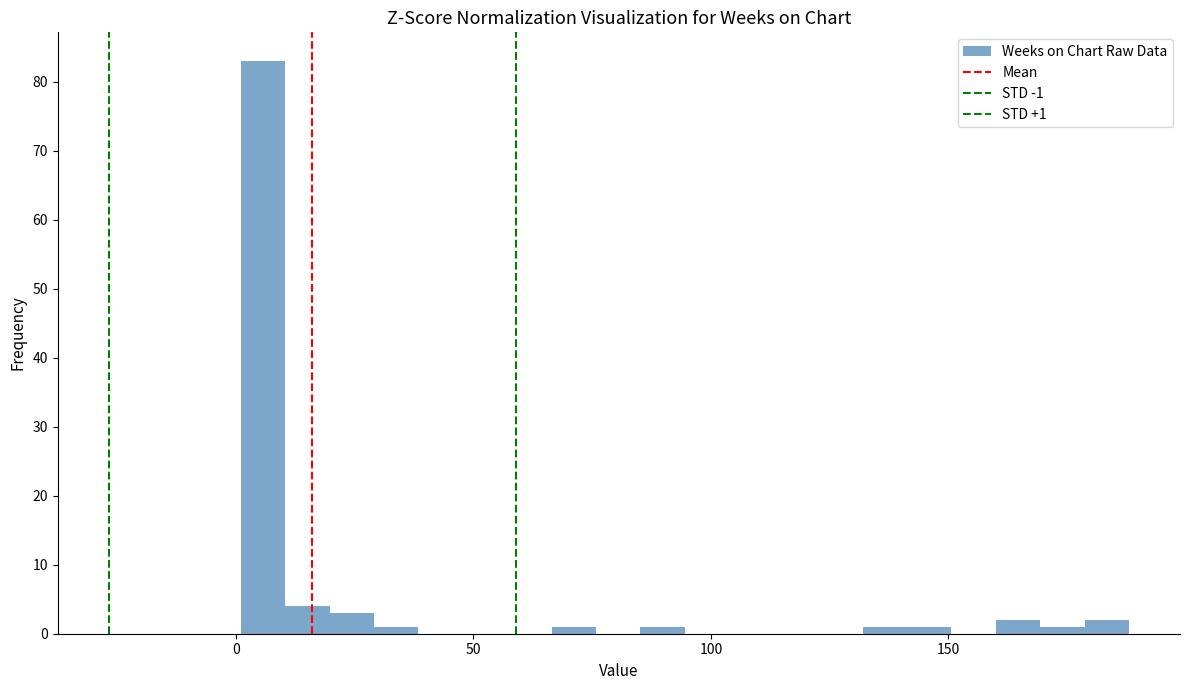

Read against the x-axis, roughly where is the centre of the tallest bar?

5